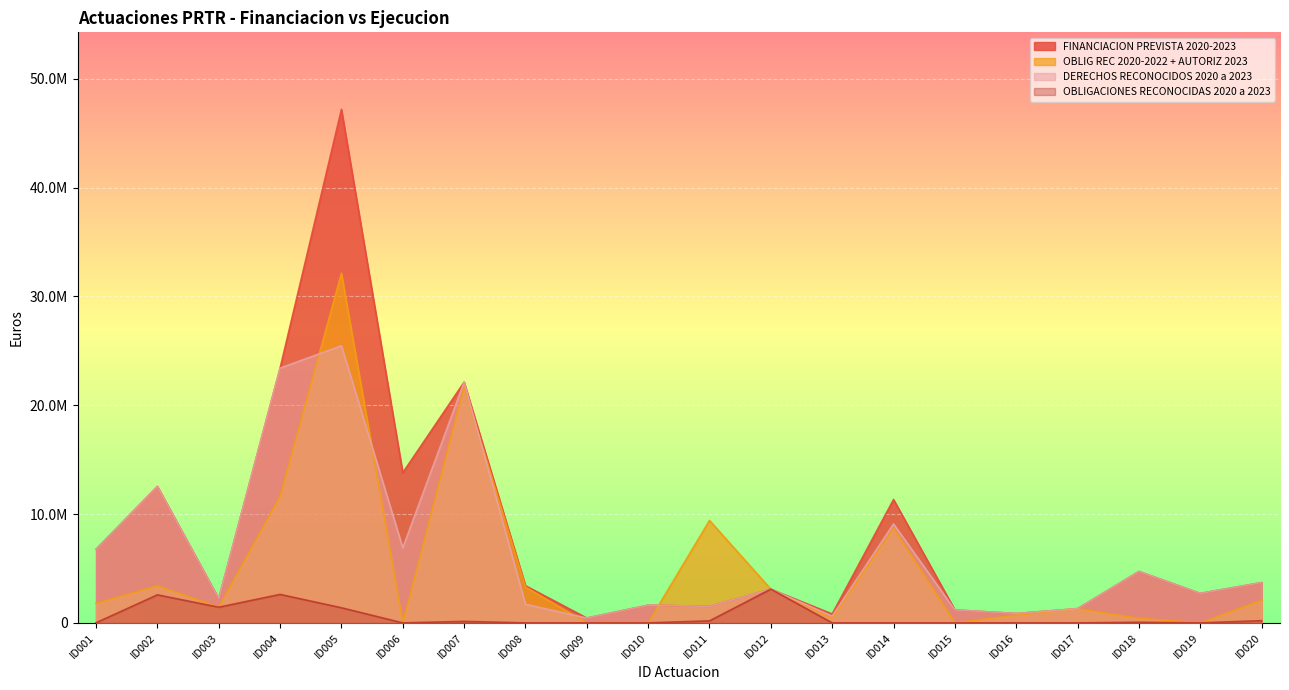

True or false: DERECHOS RECONOCIDOS 2020 a 2023 and OBLIG REC 2020-2022 + AUTORIZ 2023 intersect in this chart.

True